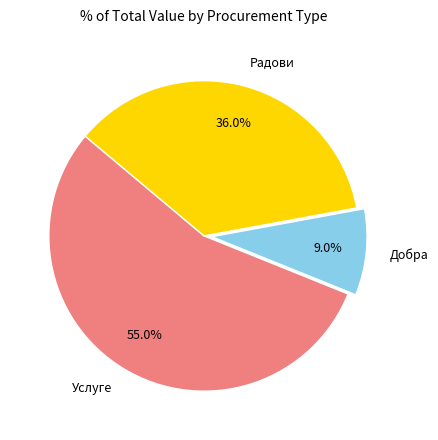

Combined, do Радови and Услуге account for over 50%?

Yes